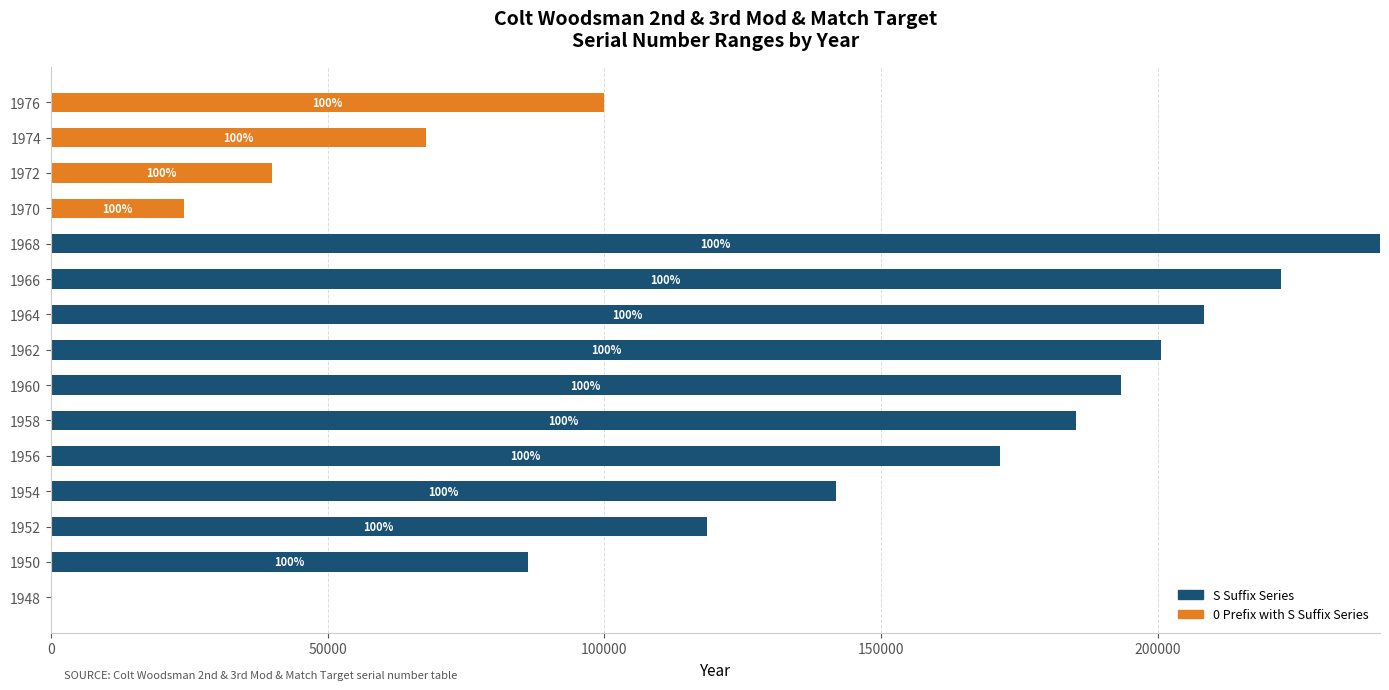

At which category is the sum across all series the highest?

1968